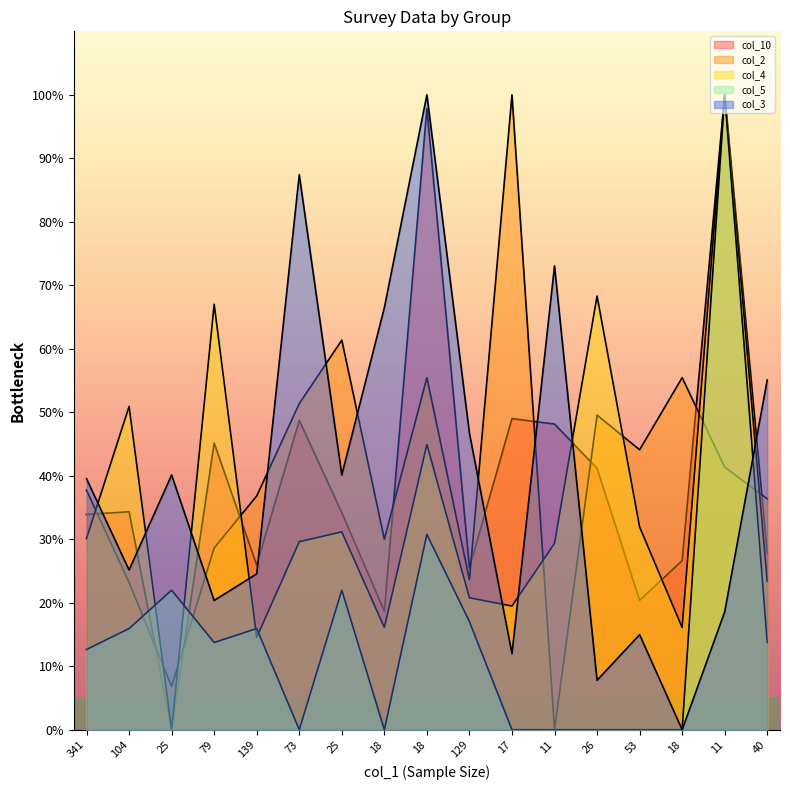

At how many categories does at least one series exceed 0?

17